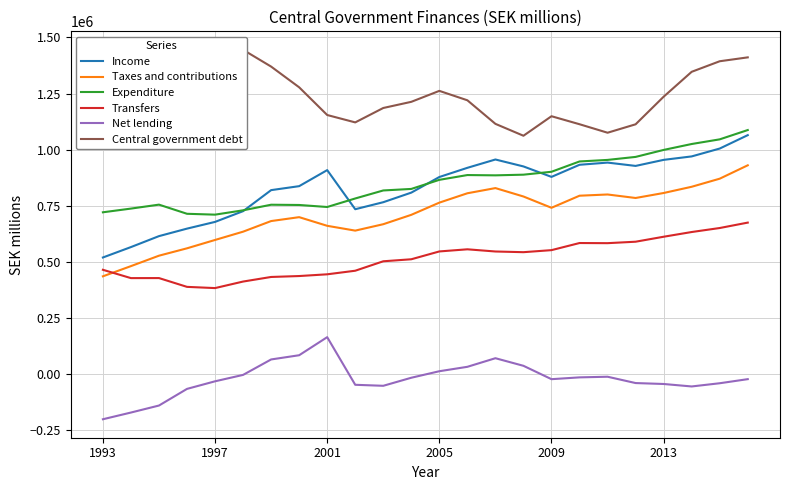

Reading left to right, list all the values displayed in this chart.

Income: 519451.0	565828.0	614656.0	648099.0	678043.0	725903.0	819634.0	837341.0	908863.0	734578.0	765817.0	808548.0	878114.0	919079.0	956145.0	925234.0	878632.0	932634.0	942362.0	927556.0	954527.0	969913.0	1004968.7	1064661.1
Taxes and contributions: 435559.0	480964.0	527463.0	560353.0	597566.0	634479.0	681813.0	699182.0	660629.0	639205.0	667752.0	709598.0	763913.0	805673.0	828755.0	791238.0	740939.0	794777.0	800251.0	784623.0	806869.0	834629.0	870634.1	930307.9
Expenditure: 720888.0	737368.0	754972.0	714222.0	710373.0	729681.0	754578.0	753493.0	744447.0	782441.0	818173.0	824996.0	865528.0	886822.0	885548.0	888513.0	901472.0	947432.0	954313.0	967699.0	998816.0	1025209.0	1045944.7	1087404.6
Transfers: 464636.0	427551.0	427724.0	388519.0	383114.0	412209.0	432654.0	436776.0	444499.0	460458.0	502538.0	511544.0	546404.0	555922.0	546162.0	543095.0	552197.0	583884.0	583283.0	589760.0	611927.0	632943.0	650804.9	674913.9
Net lending: -201437.0	-171540.0	-140316.0	-66123.0	-32330.0	-3778.0	65056.0	83848.0	164416.0	-47863.0	-52356.0	-16448.0	12586.0	32257.0	70597.0	36721.0	-22840.0	-14798.0	-11951.0	-40143.0	-44289.0	-55296.0	-40976.0	-22743.5
Central government debt: 1132267.0	1286597.0	1386165.0	1411193.0	1432076.0	1445000.0	1370200.0	1277900.0	1154400.0	1121500.0	1185700.0	1213200.0	1262000.0	1220000.0	1115000.0	1062000.0	1149000.0	1113306.0	1075470.0	1113000.0	1236000.0	1347000.0	1394018.1	1411299.6